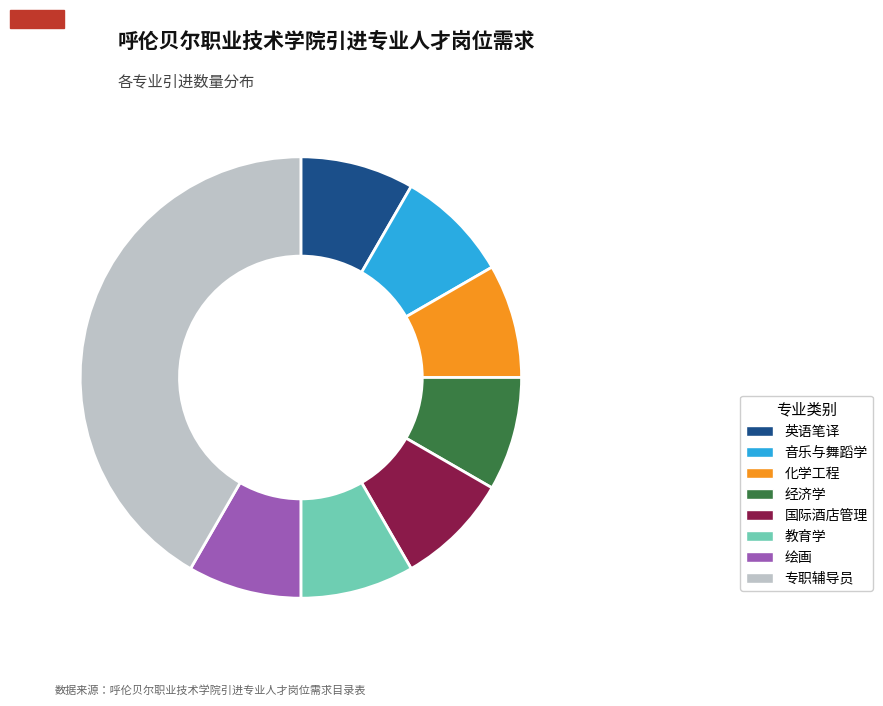

True or false: 化学工程 accounts for 8% of the total.

True